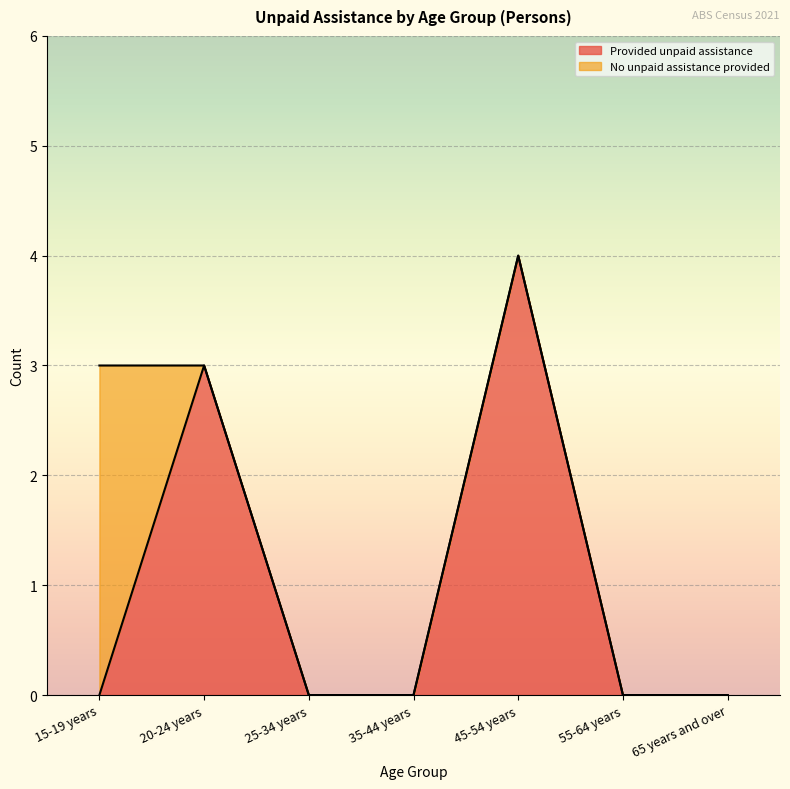

List the labels in order of value, smallest first.

15-19 years, 25-34 years, 35-44 years, 55-64 years, 65 years and over, 20-24 years, 45-54 years